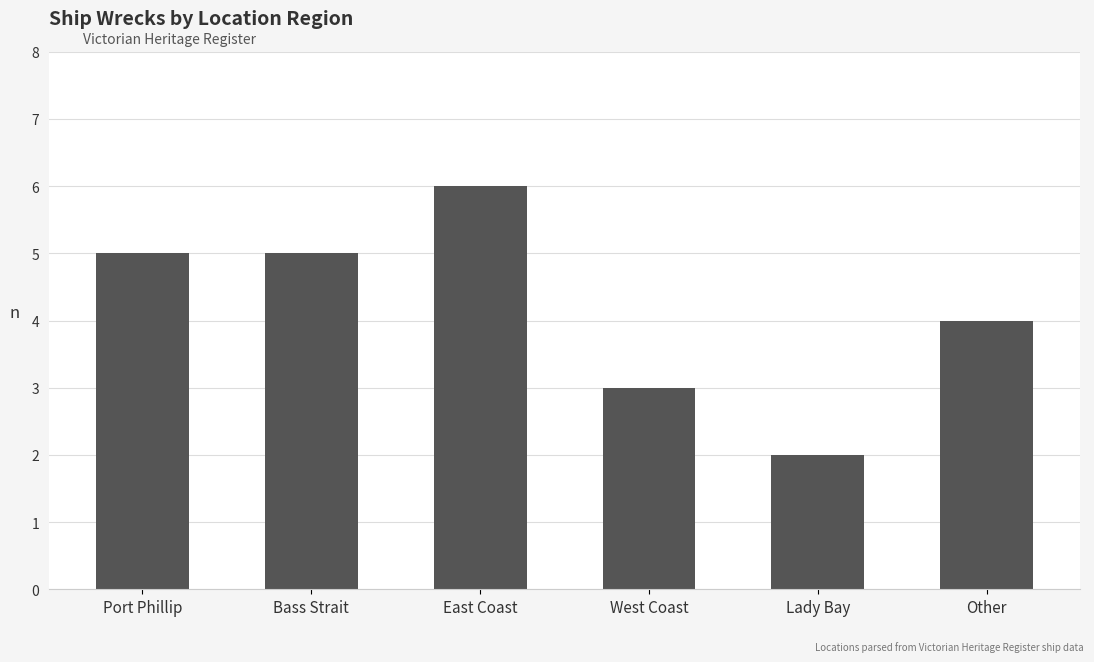

Is it true that the value at West Coast is 2?

False